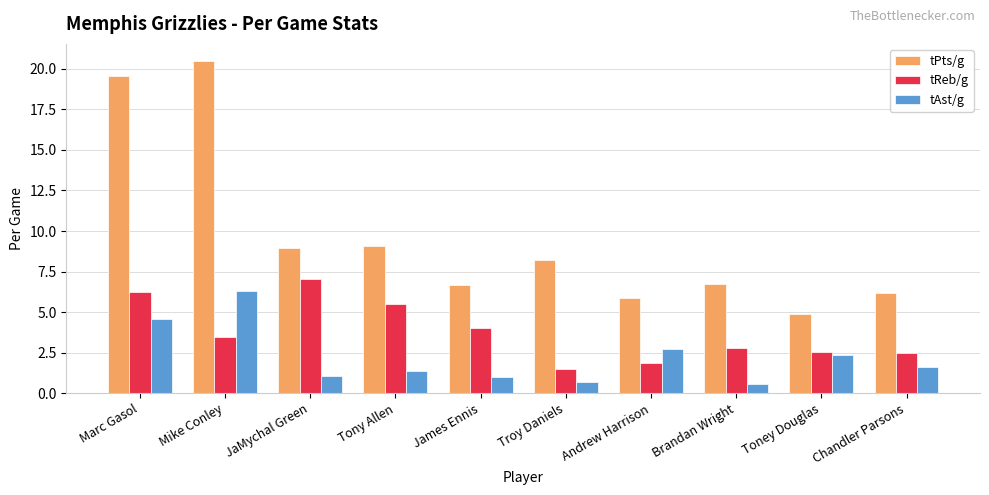

Which category has the highest value across all series?

Mike Conley